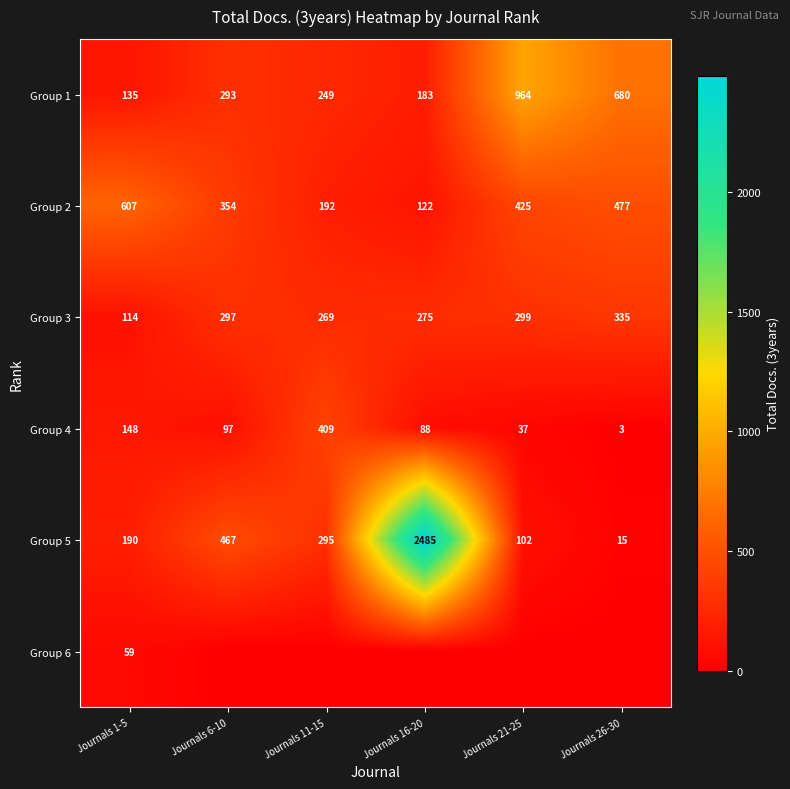

What is the sum of all Group 1 values?

2504